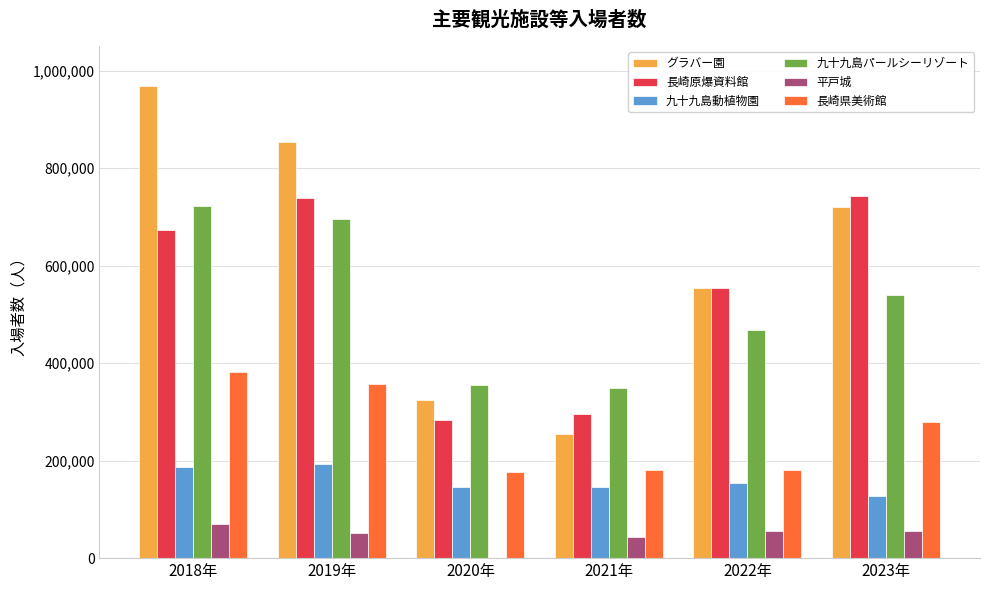

How many series are shown in this chart?

6